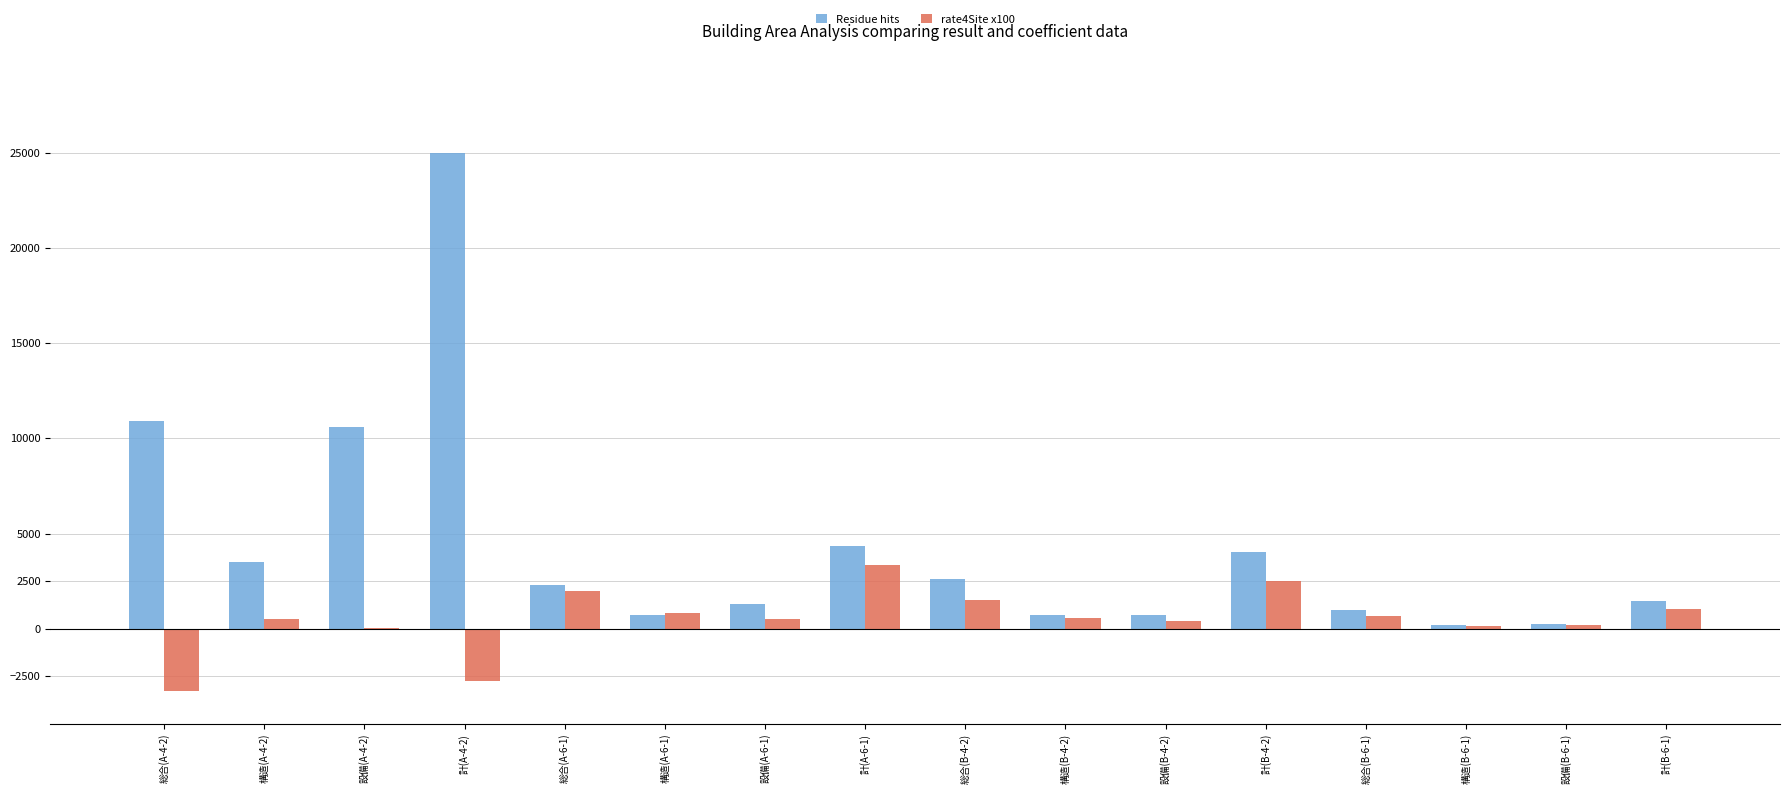

Which series has the largest range (max minus min)?

Residue hits